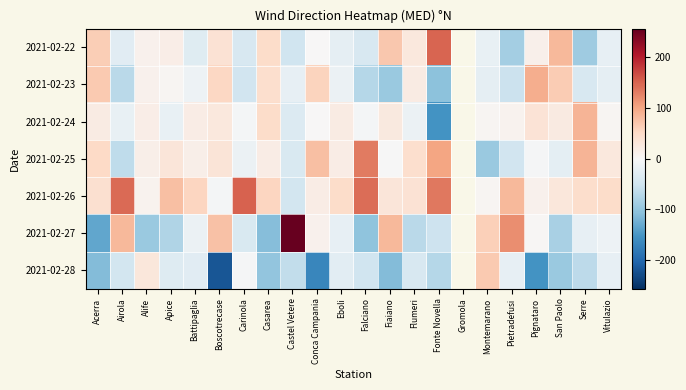

Between Airola and Boscotrecase, which series saw the biggest shift?

2021-02-28